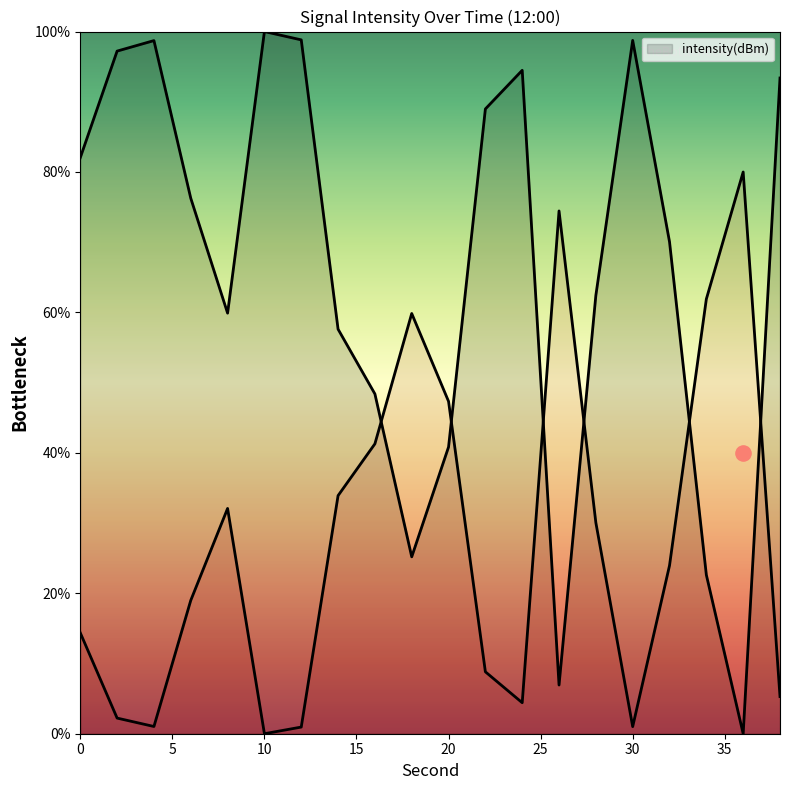

Between 2 and 34, which is larger?

2